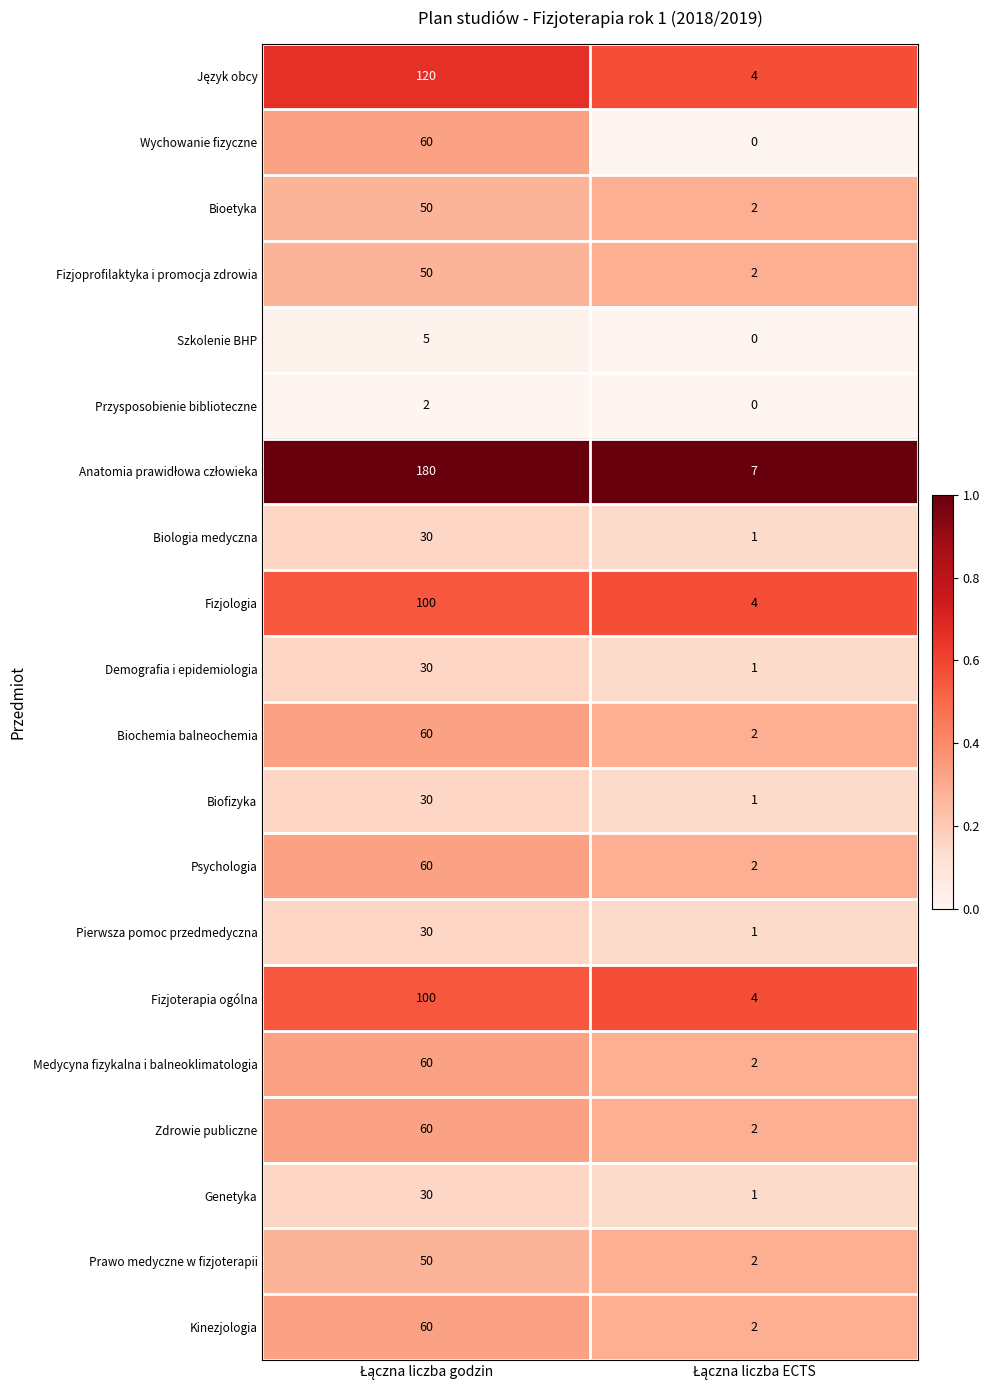

What is the sum of all Biochemia balneochemia values?

62